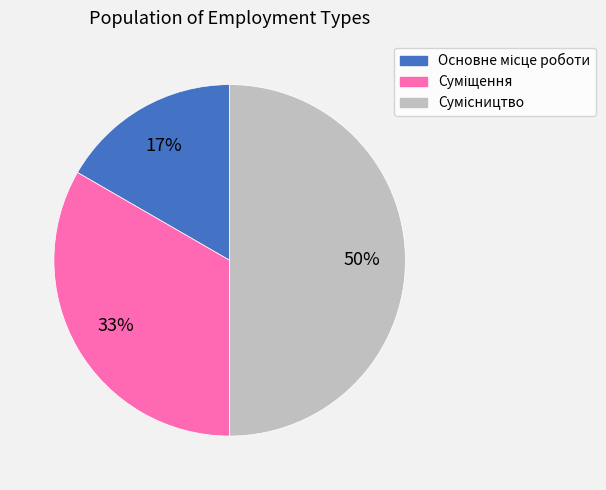

To the nearest percent, what is the difference between the largest and smallest slice percentages?

33%